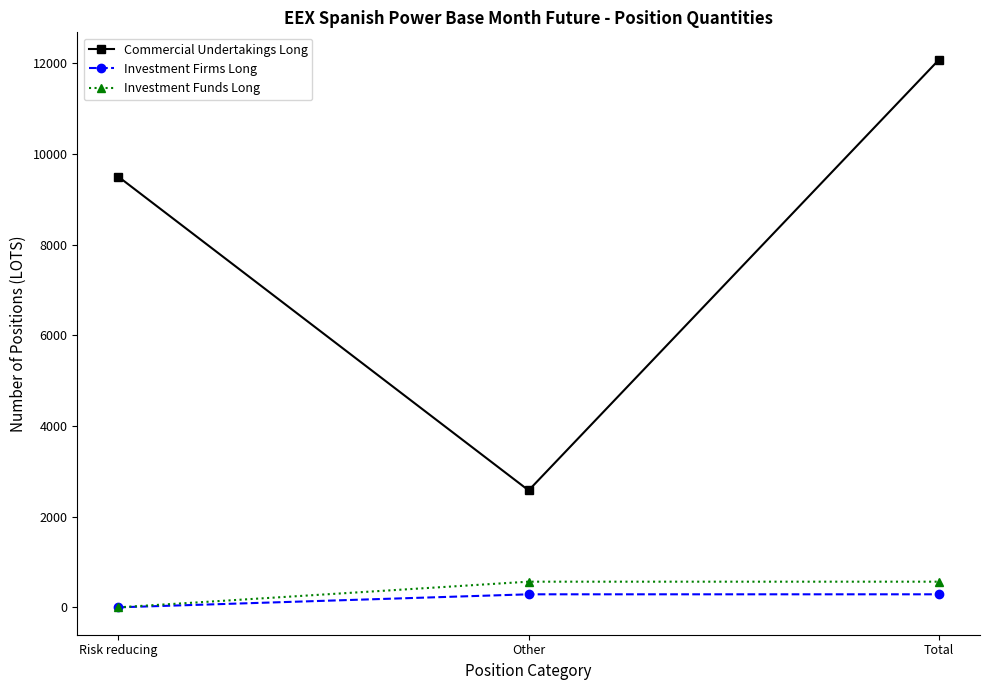

What are all the series names shown in the legend?

Commercial Undertakings Long, Investment Firms Long, Investment Funds Long